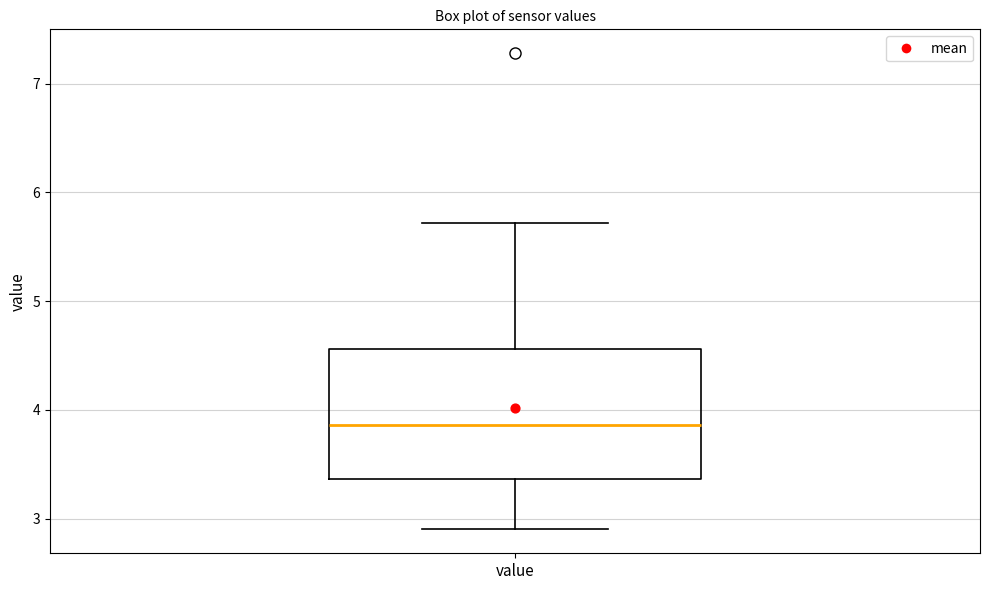

Read this box plot against the y-axis: the position of the median line, the range covered by the box, and the ends of both whiskers. The values are not printed on the chart, so give them approximately, as read against the axis.

median 3.9, box 3.4 to 4.6, whiskers 2.9 to 5.7